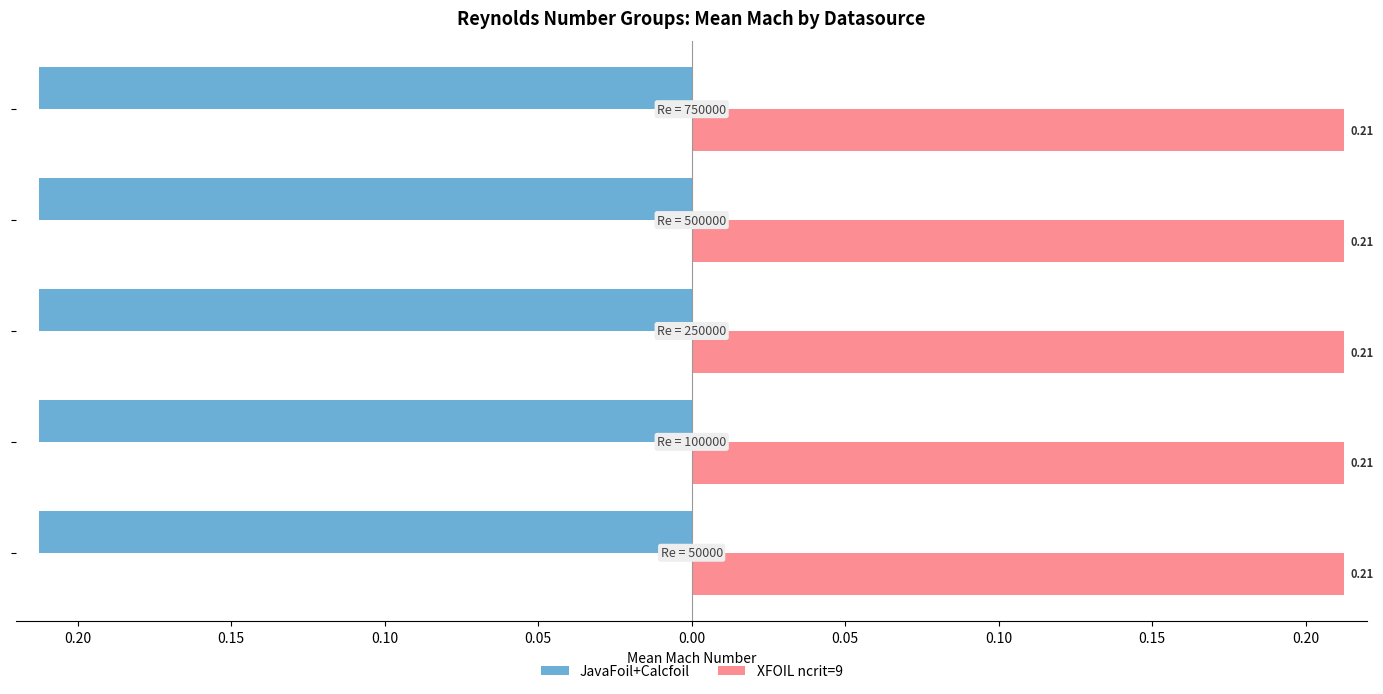

What are all the series names shown in the legend?

JavaFoil+Calcfoil, XFOIL ncrit=9